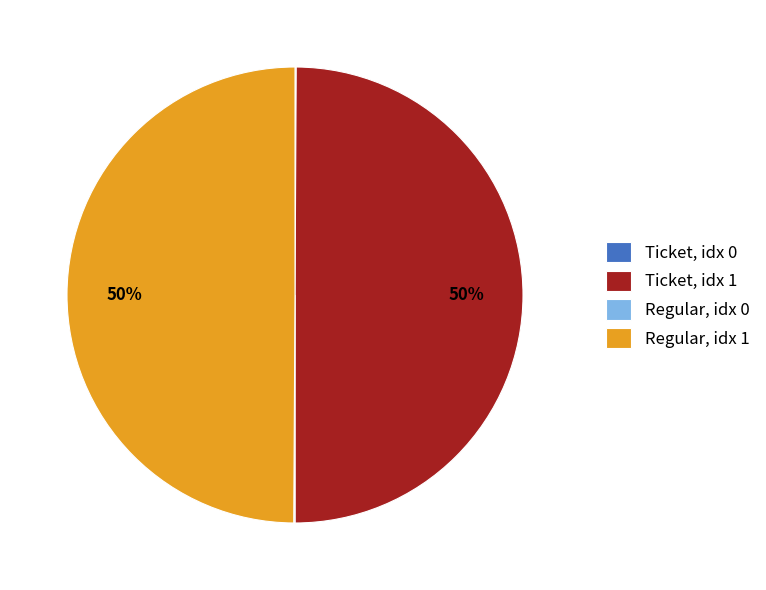

What percentage is the Ticket, idx 1 slice, to the nearest percent?

50%